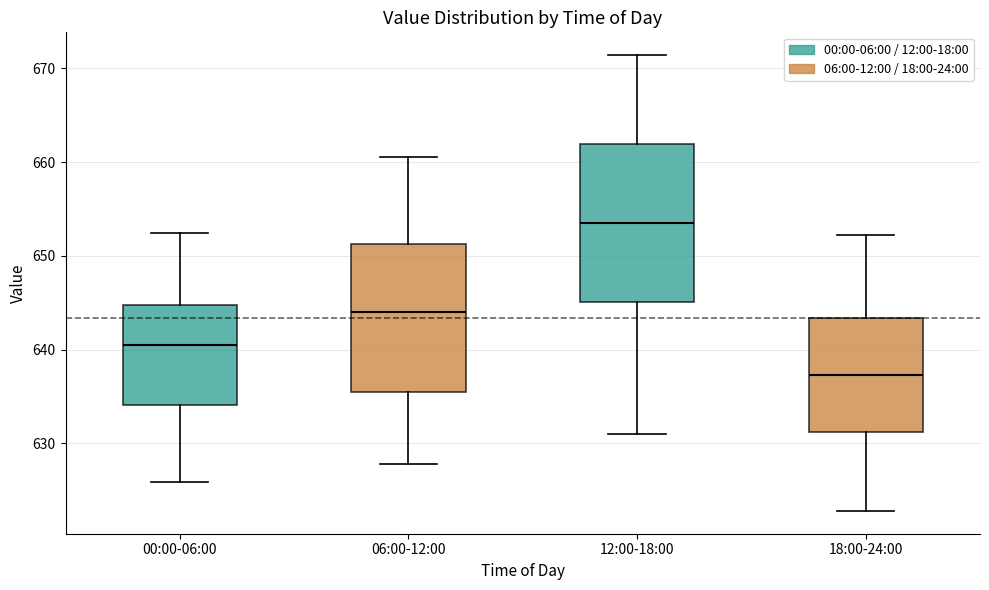

Which box's median line is the highest?

12:00-18:00